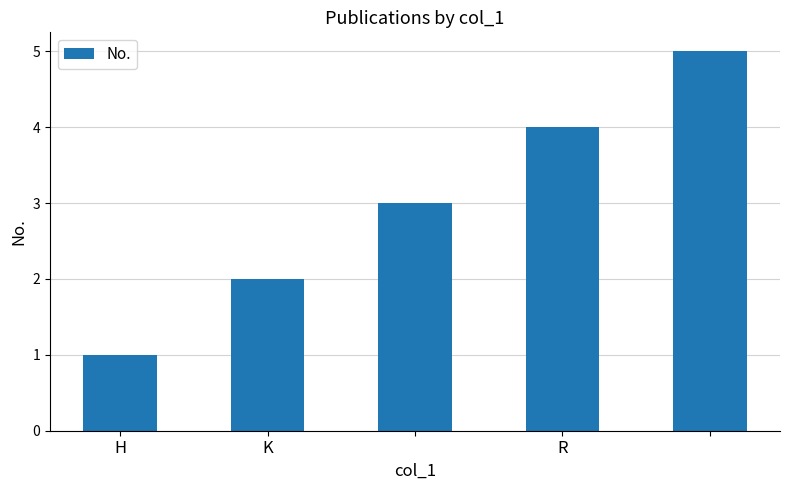

What is the greatest value displayed?

5